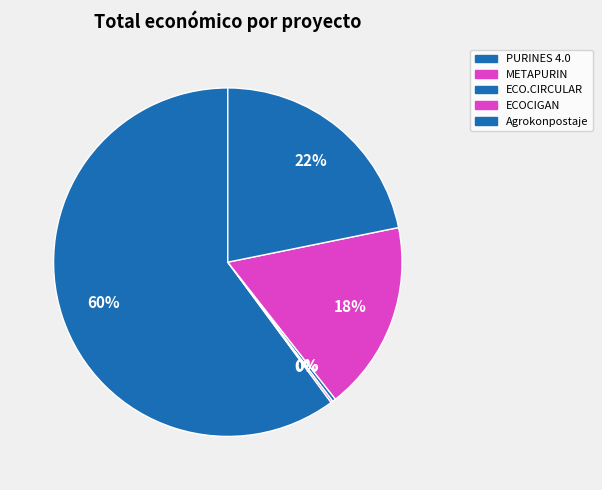

Which category accounts for the majority?

PURINES 4.0